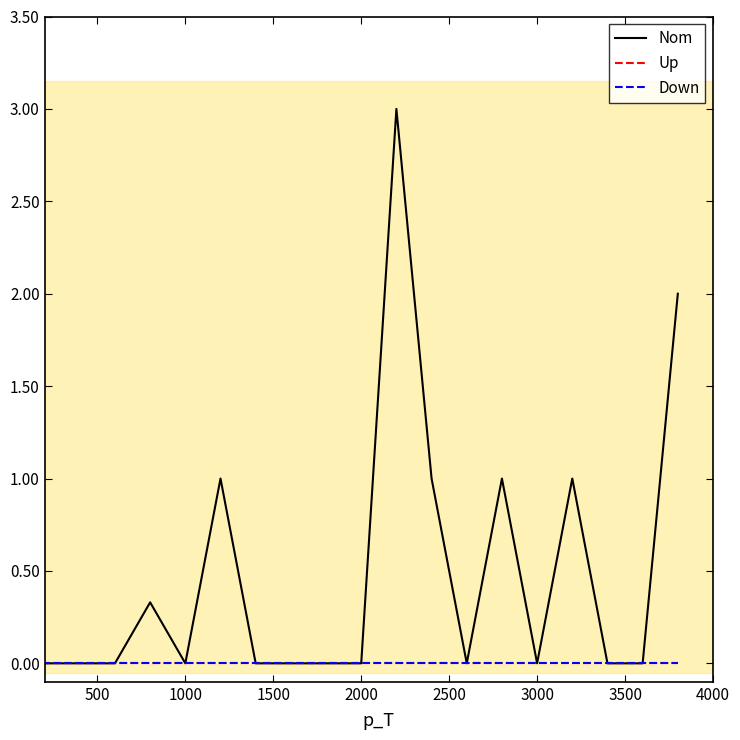

How many interior local valleys does the Nom series have?

3